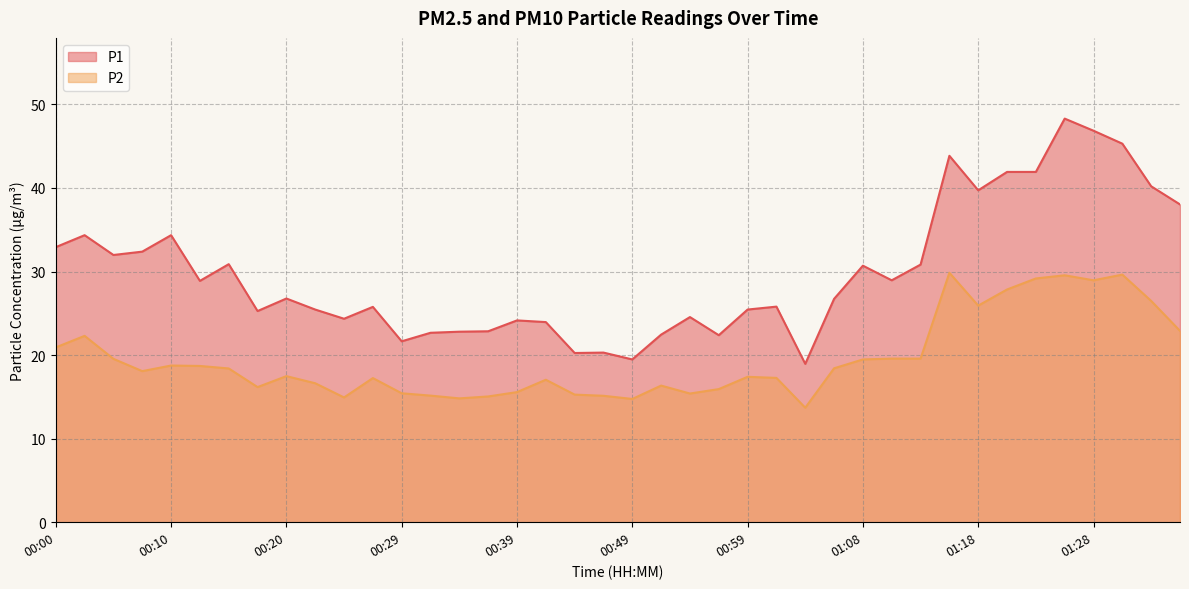

Between 00:54 and 01:13, which is larger?

01:13